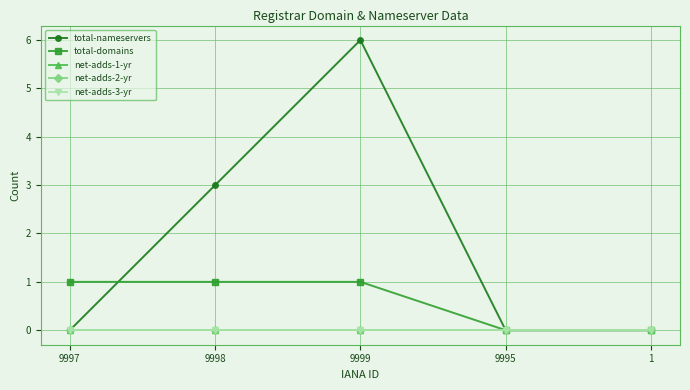

Between 9997 and 9999, which series saw the biggest shift?

total-nameservers